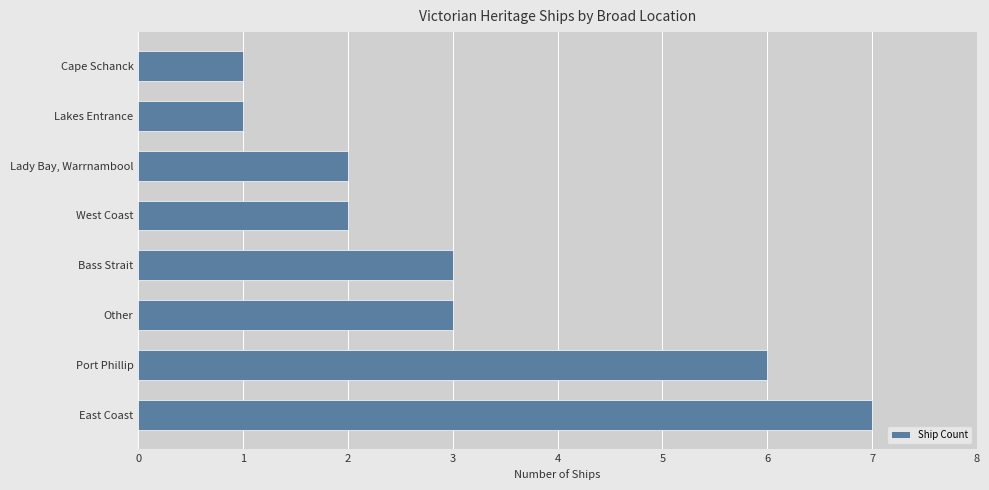

How many bars are there in total?

8